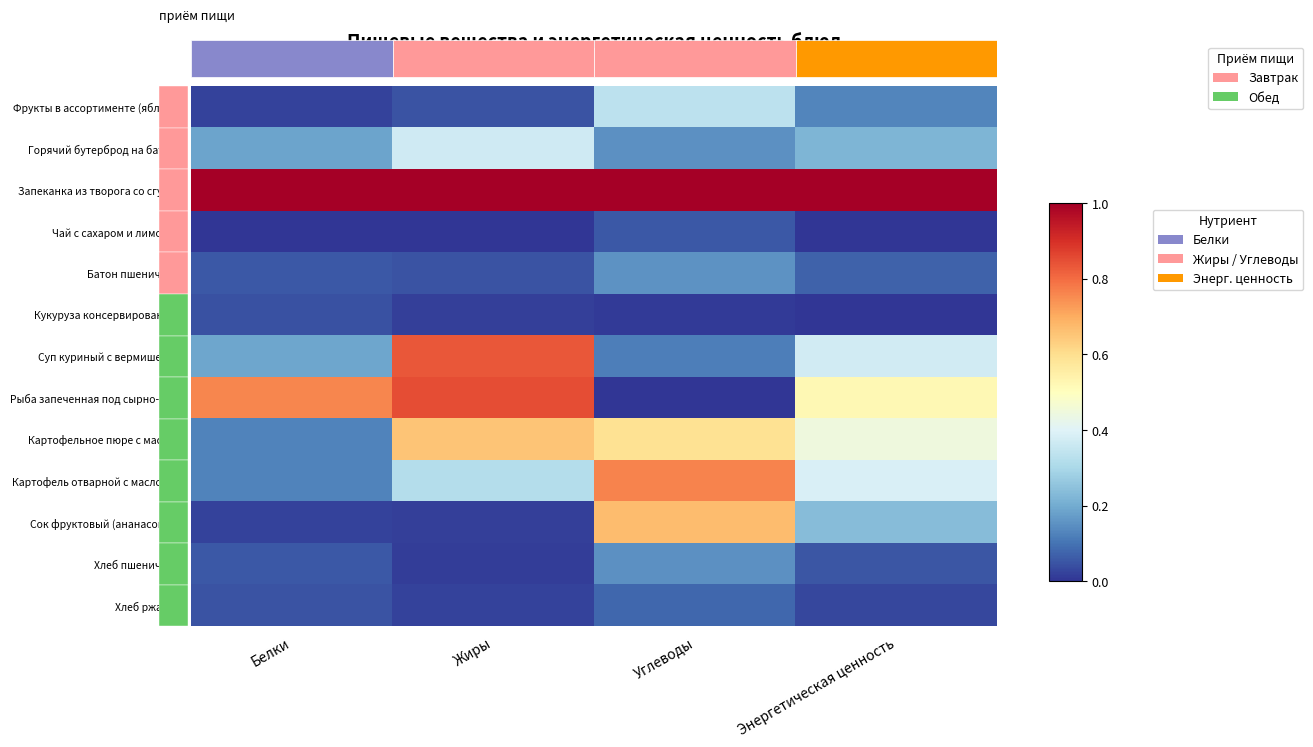

Rank the categories by Суп куриный с вермишелью value from lowest to highest.

Углеводы, Белки, Энергетическая ценность, Жиры